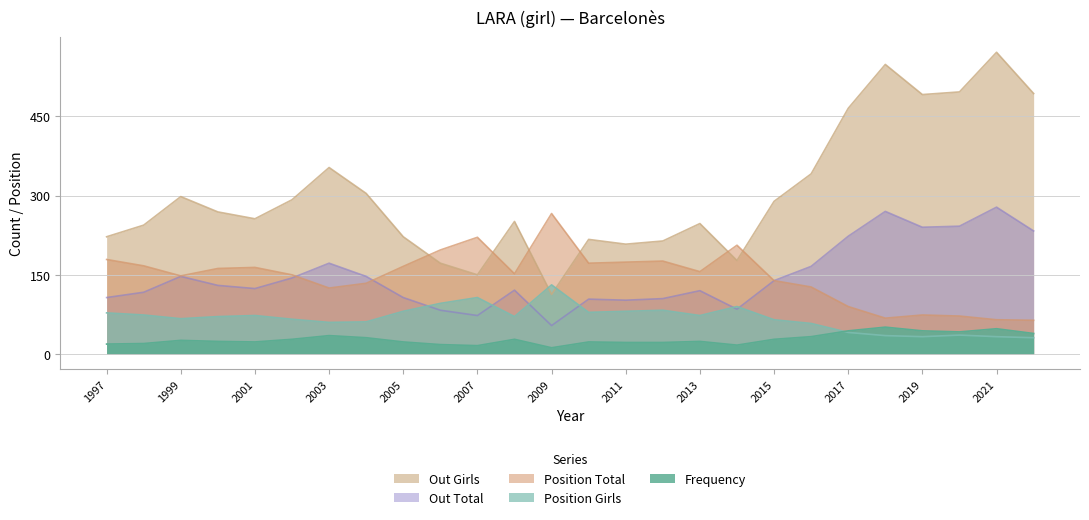

Does the chart have visible grid lines?

Yes